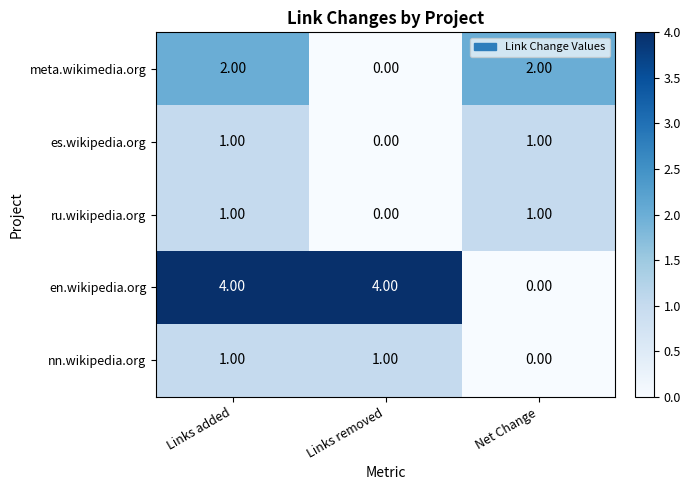

Which series changed the most between Links added and Links removed?

meta.wikimedia.org